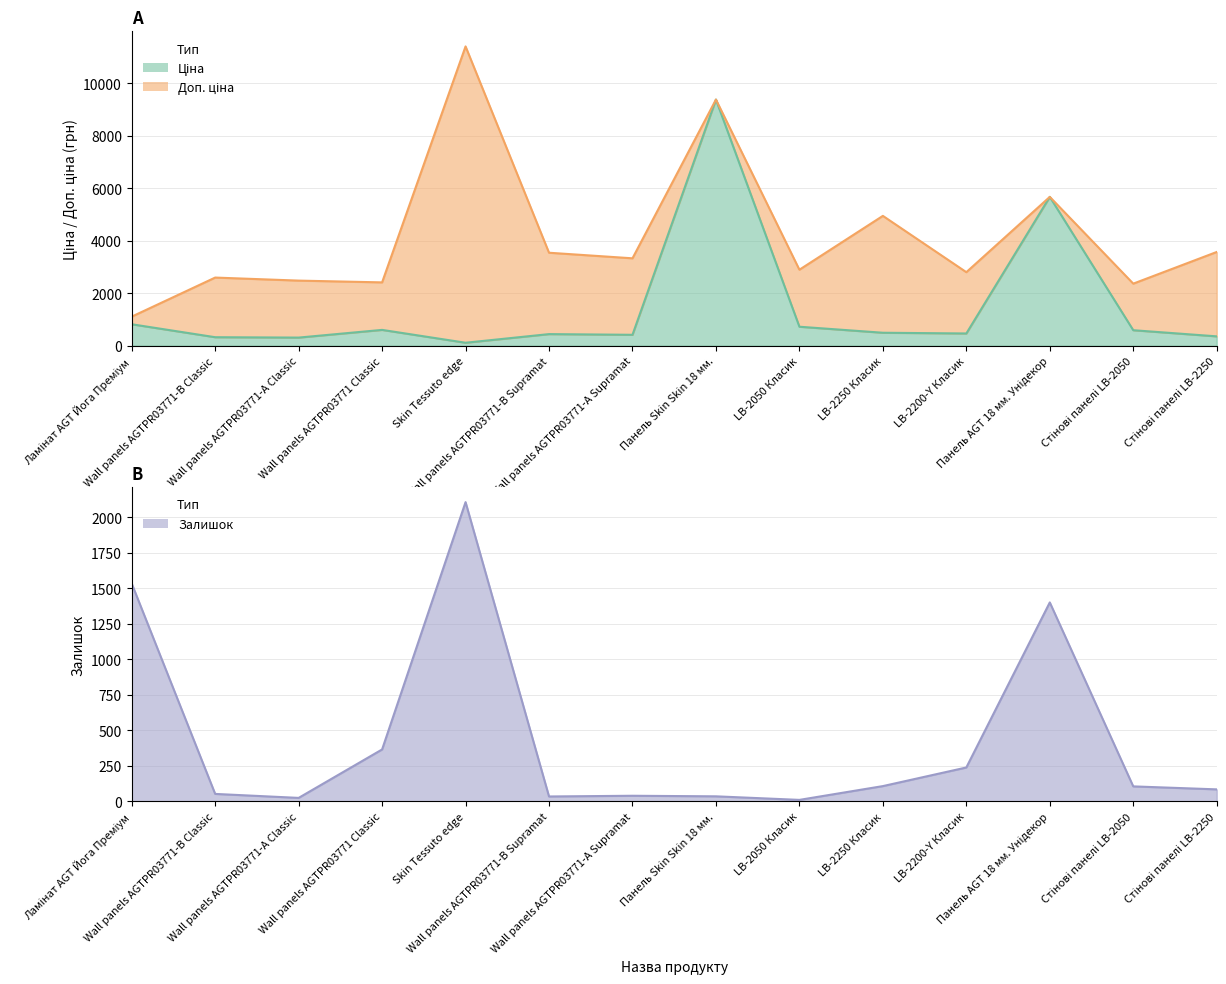

What is the sum of all Доп. ціна values?

58542.2